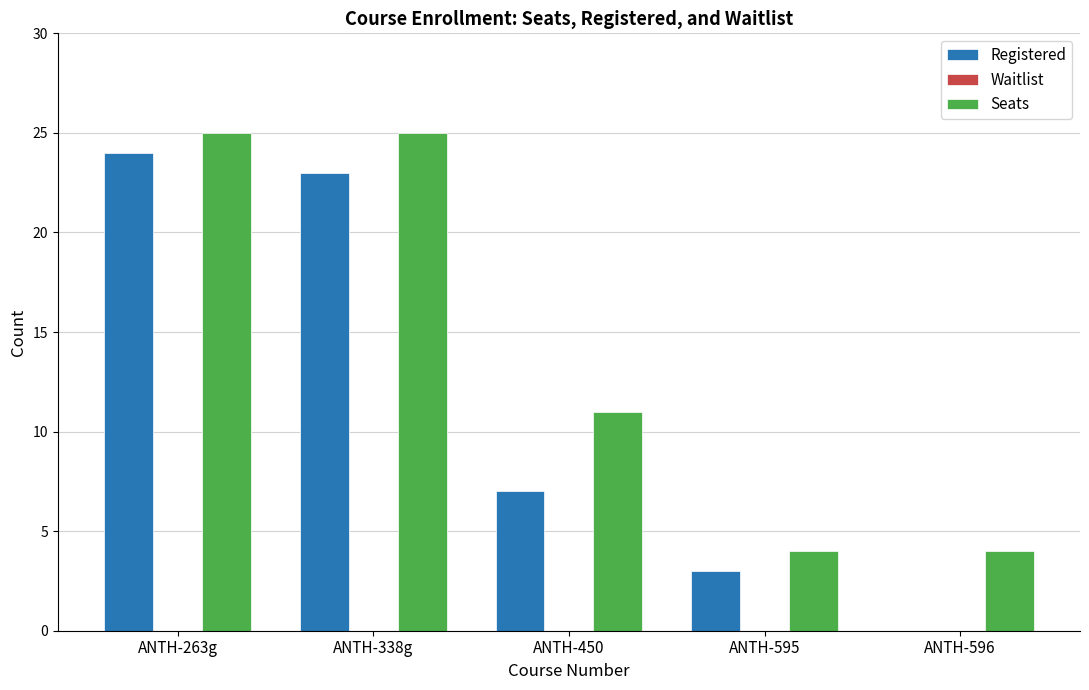

Reading right to left, what are all the values shown in this chart?

Registered: ANTH-596=0	ANTH-595=3	ANTH-450=7	ANTH-338g=23	ANTH-263g=24
Seats: ANTH-596=4	ANTH-595=4	ANTH-450=11	ANTH-338g=25	ANTH-263g=25